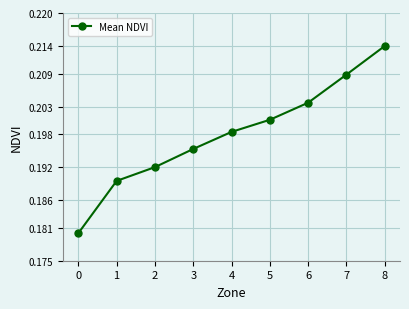

How many values are between 0 and 1?

9